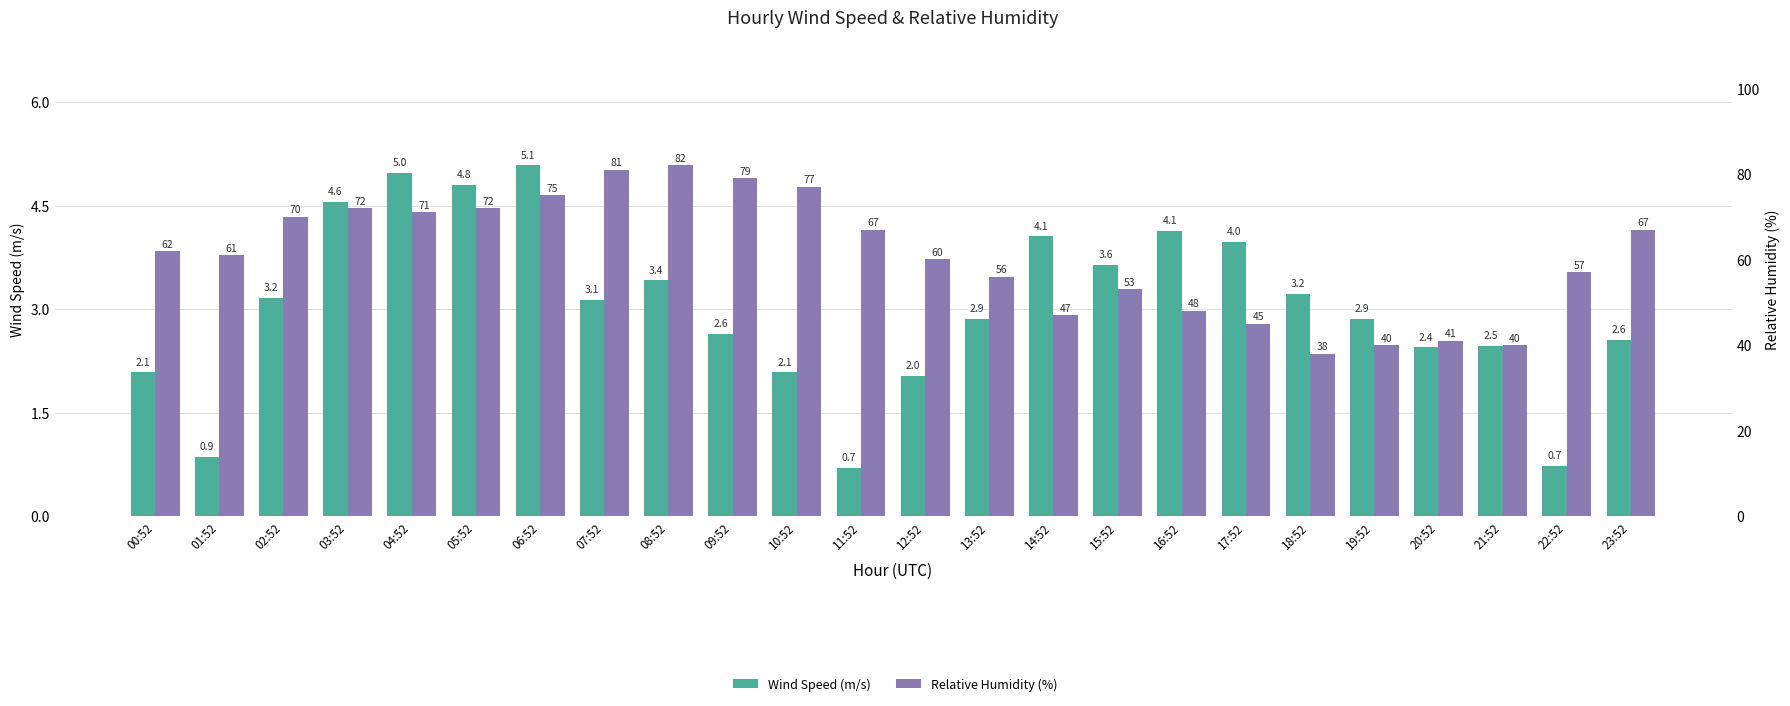

Reading left to right, extract all data points from this chart.

Wind Speed (m/s): 00:52=2.1	01:52=0.9	02:52=3.2	03:52=4.6	04:52=5.0	05:52=4.8	06:52=5.1	07:52=3.1	08:52=3.4	09:52=2.6	10:52=2.1	11:52=0.7	12:52=2.0	13:52=2.9	14:52=4.1	15:52=3.6	16:52=4.1	17:52=4.0	18:52=3.2	19:52=2.9	20:52=2.4	21:52=2.5	22:52=0.7	23:52=2.6
Relative Humidity (%): 00:52=62.0	01:52=61.0	02:52=70.0	03:52=72.0	04:52=71.0	05:52=72.0	06:52=75.0	07:52=81.0	08:52=82.0	09:52=79.0	10:52=77.0	11:52=67.0	12:52=60.0	13:52=56.0	14:52=47.0	15:52=53.0	16:52=48.0	17:52=45.0	18:52=38.0	19:52=40.0	20:52=41.0	21:52=40.0	22:52=57.0	23:52=67.0